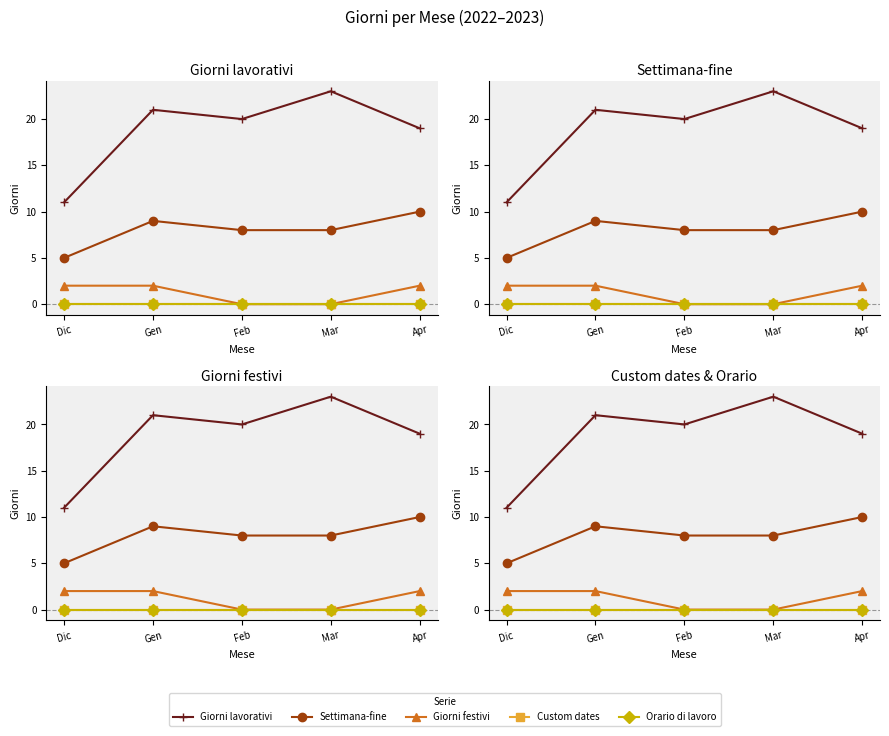

Between Gen and Apr, which is larger?

Gen